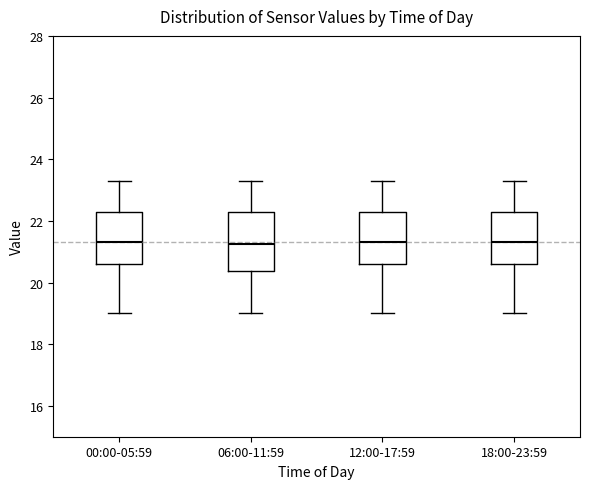

Reading left to right, transcribe this box plot: for each box, give where its median line is, the range the box spans, and where its two whiskers end, as read against the y-axis. The values are not printed on the chart, so give them approximately, as read against the axis.

00:00-05:59: median 21.4, box 20.6 to 22.2, whiskers 19.0 to 23.4
06:00-11:59: median 21.2, box 20.4 to 22.2, whiskers 19.0 to 23.4
12:00-17:59: median 21.4, box 20.6 to 22.2, whiskers 19.0 to 23.4
18:00-23:59: median 21.4, box 20.6 to 22.2, whiskers 19.0 to 23.4